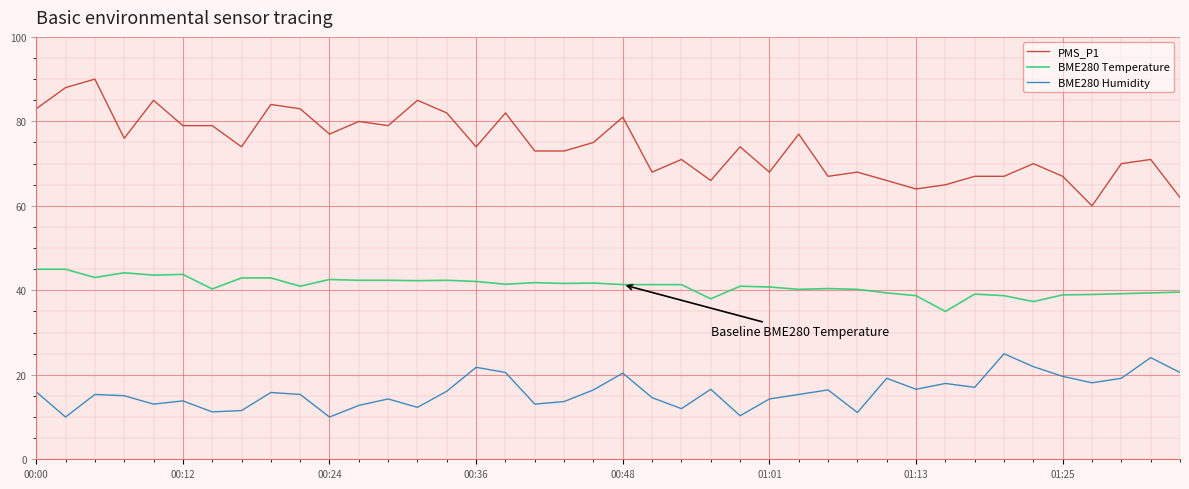

Which series has the widest spread of values?

PMS_P1